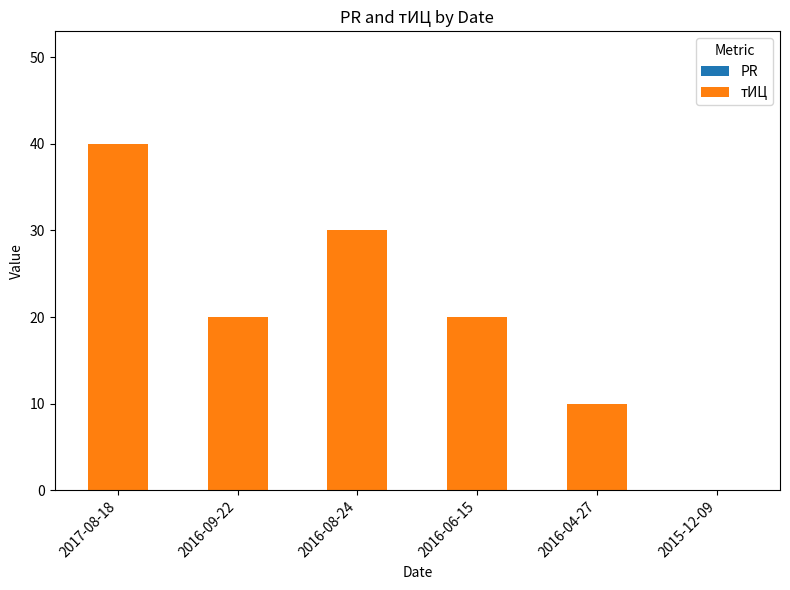

Approximately how many times larger is the value at 2016-09-22 compared to 2016-04-27?

2.0